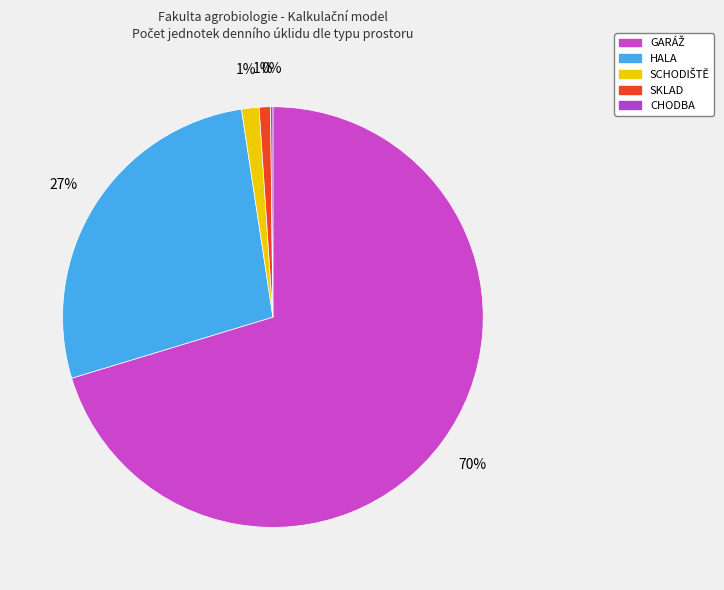

How much of the chart is everything except CHODBA?

99.8%